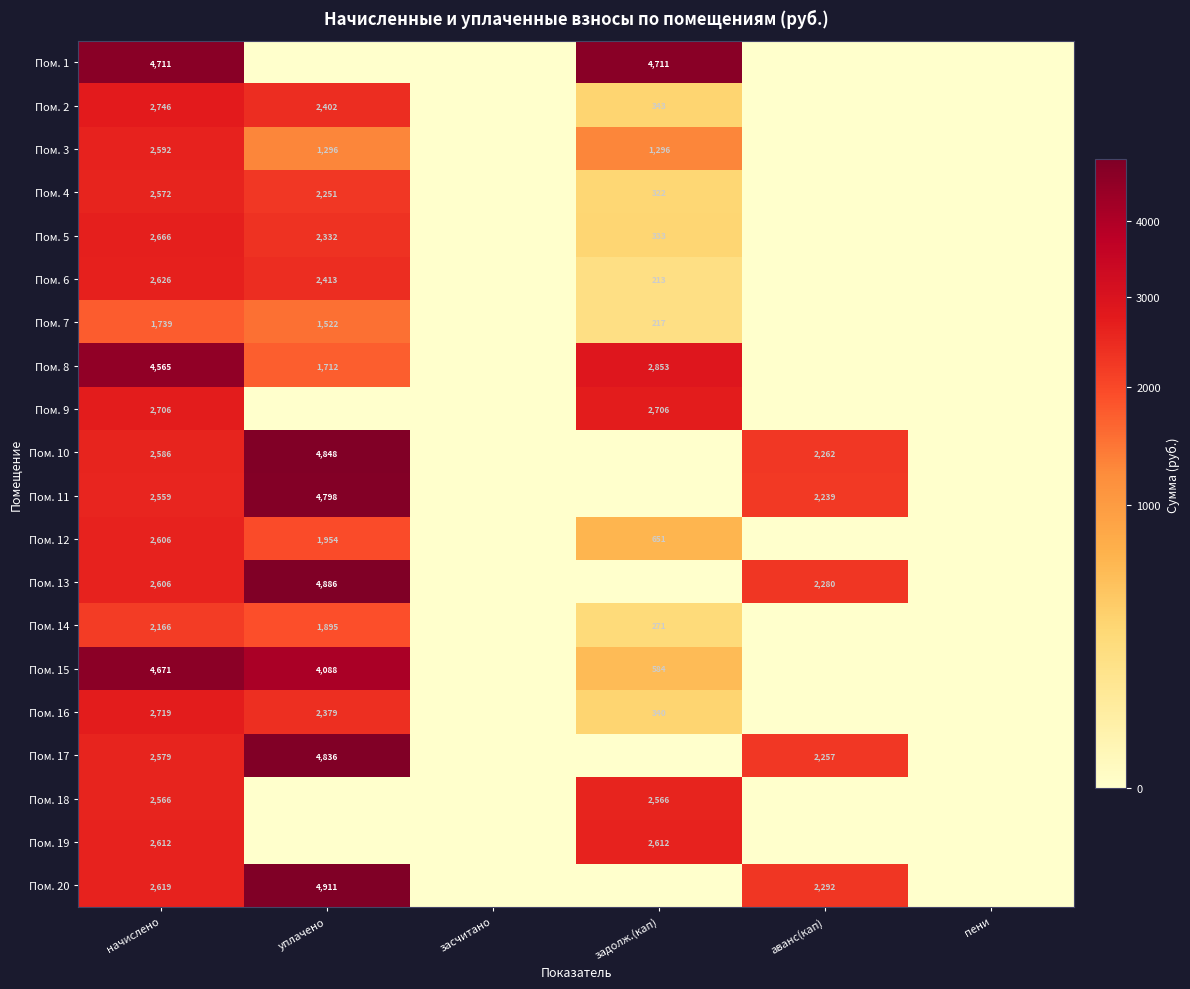

Is it true that Пом. 5 equals 2332 at уплачено?

True